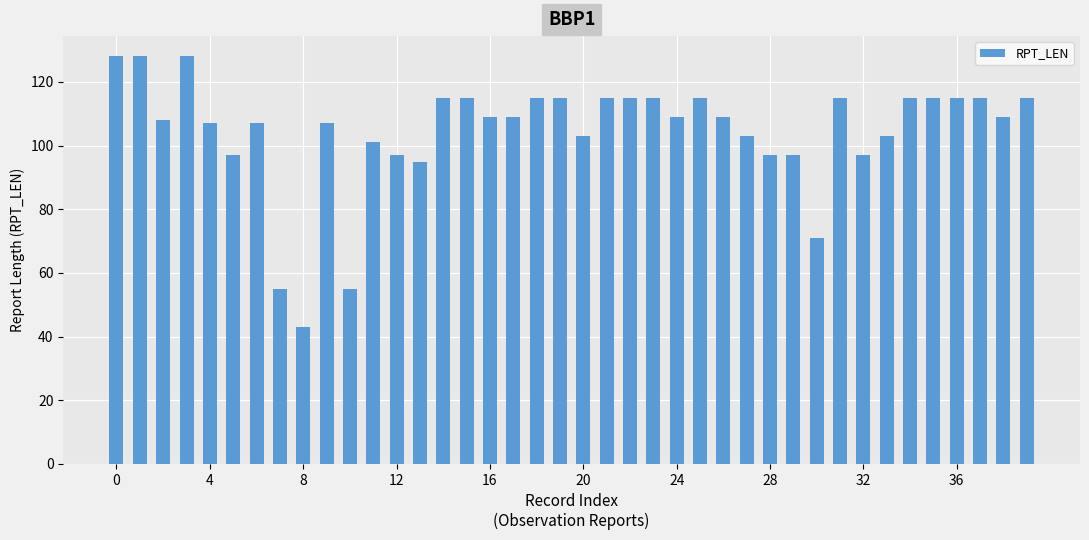

What is the sum of all values?

4182